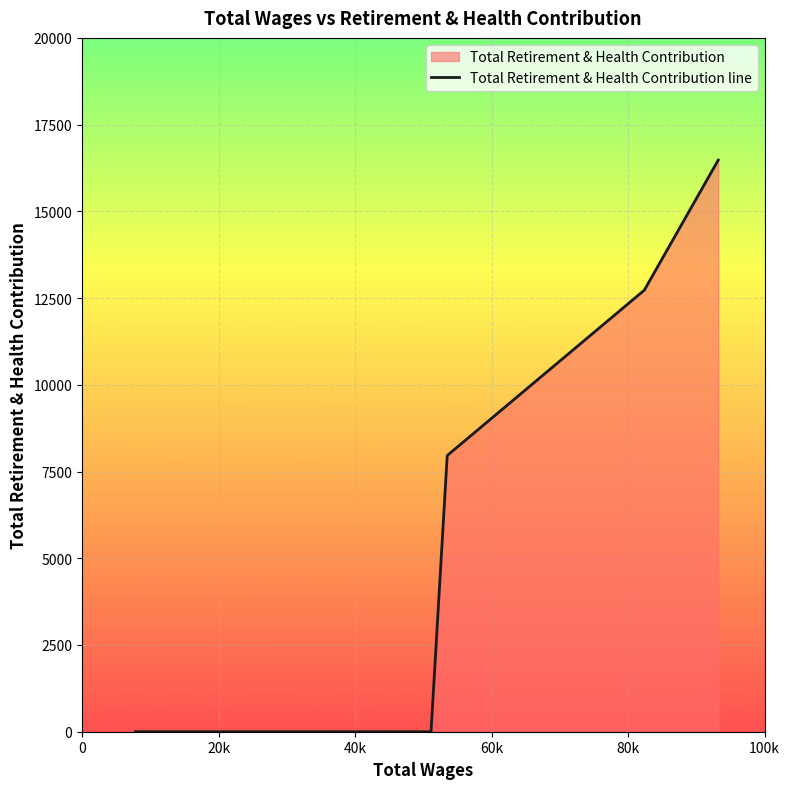

True or false: the data shows 0 at 51134.0.

True